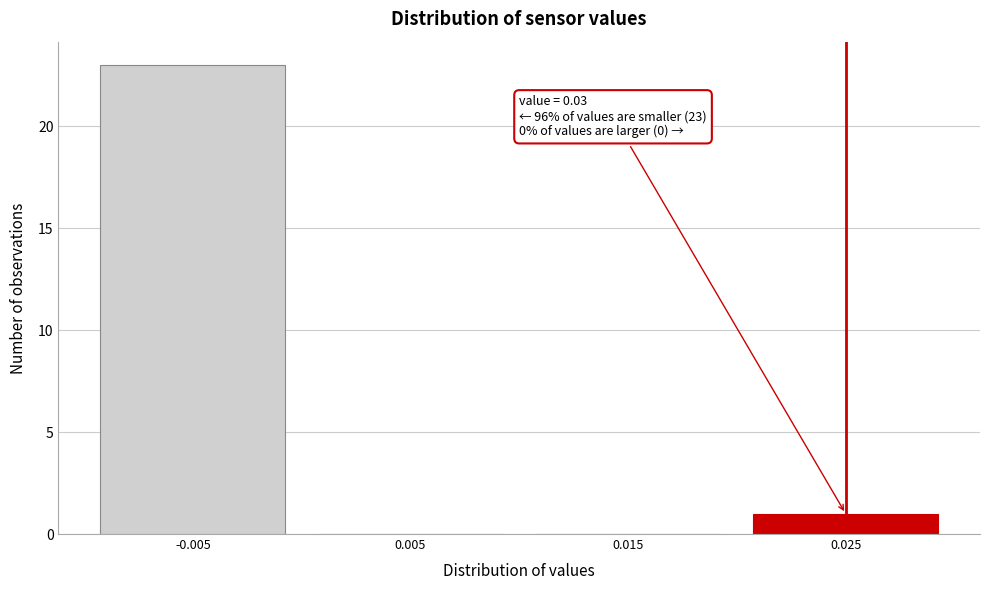

Reading right to left, transcribe all the data shown in this chart.

0.025=1	0.015=0	0.005=0	-0.005=23